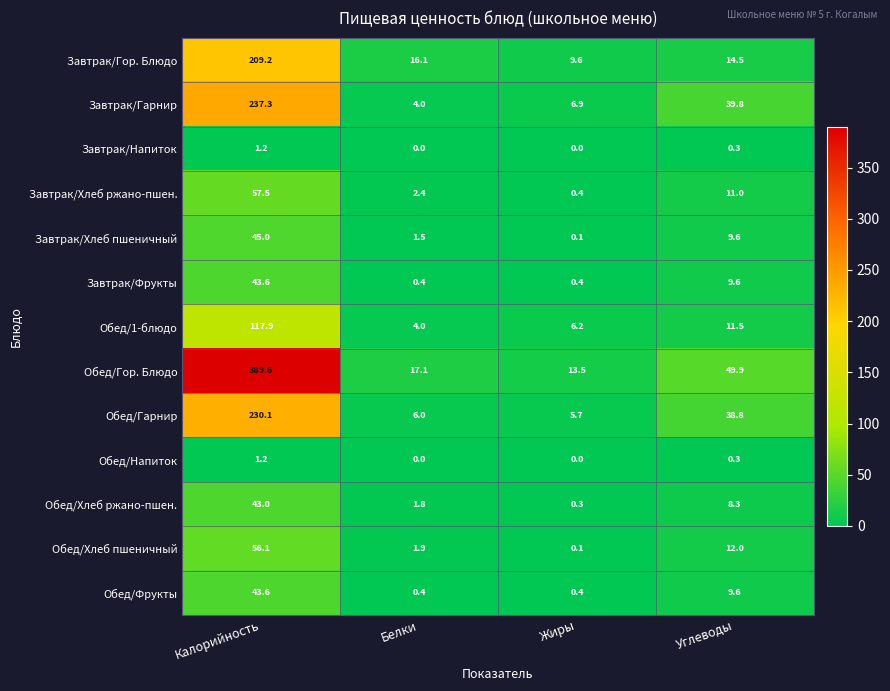

Which series has the largest total across all categories?

Обед/Гор. Блюдо